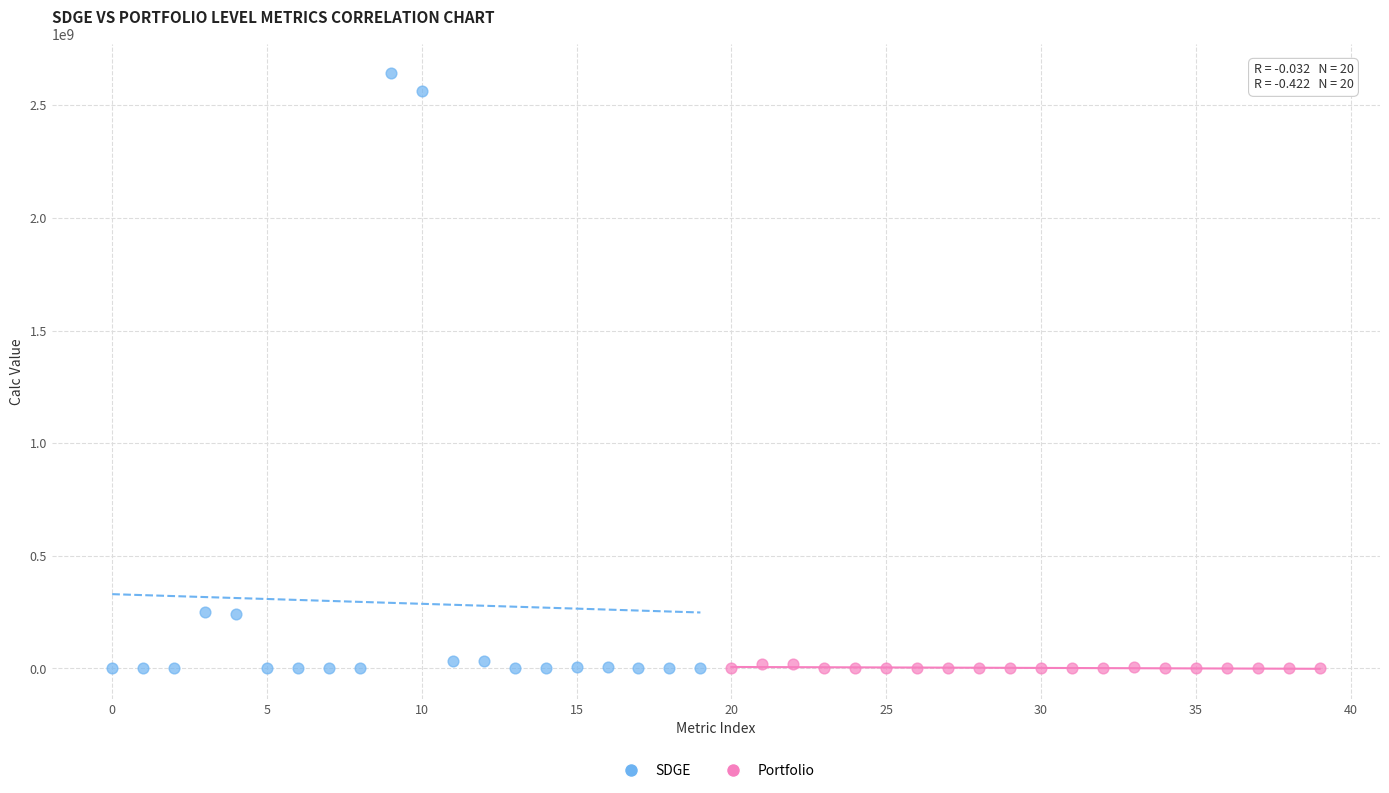

Which series has the largest Y range (max minus min)?

SDGE